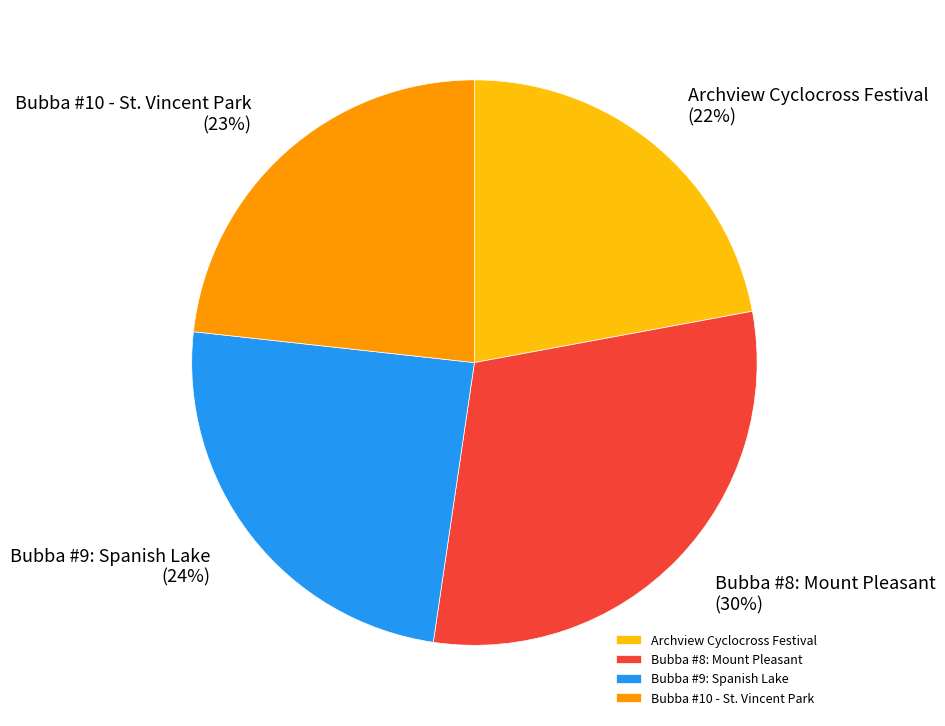

To the nearest percent, what is the average slice percentage?

25%